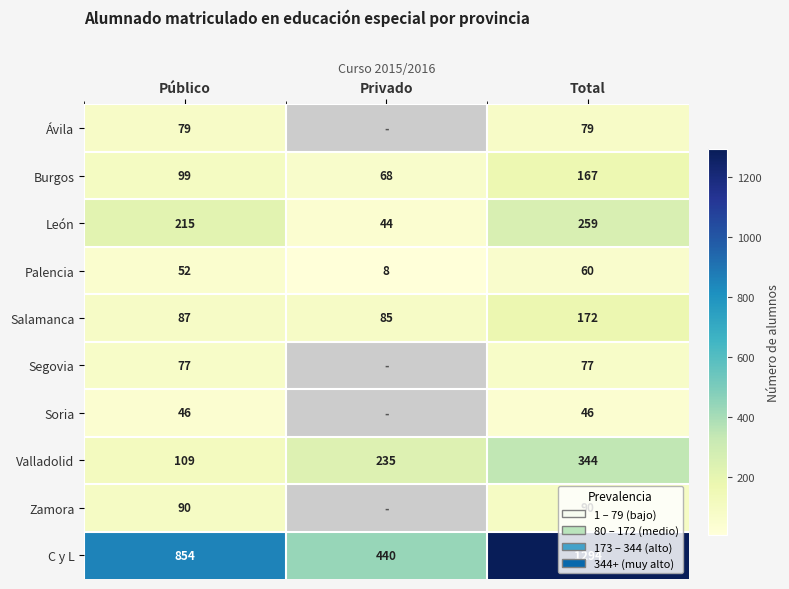

True or false: León has a value of 93 at Público.

False